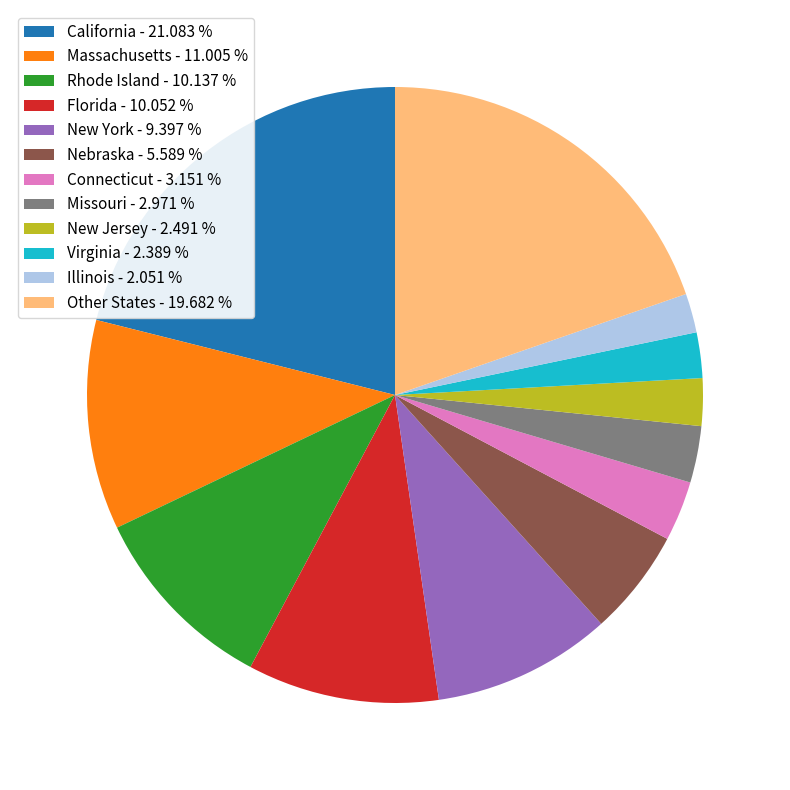

Is there any slice that represents more than half of the pie?

No